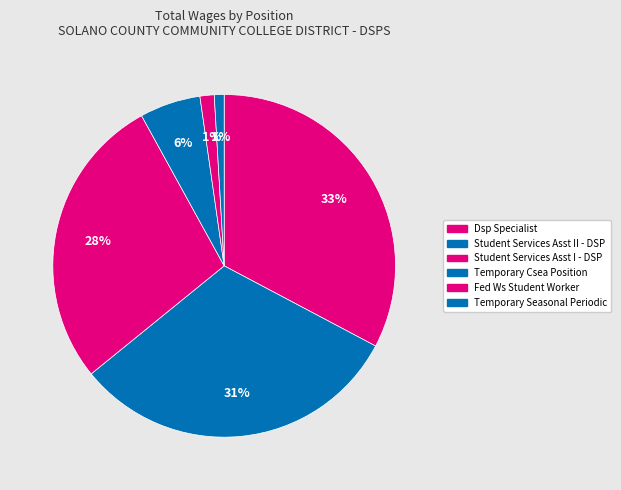

Count the number of slices in the pie.

6